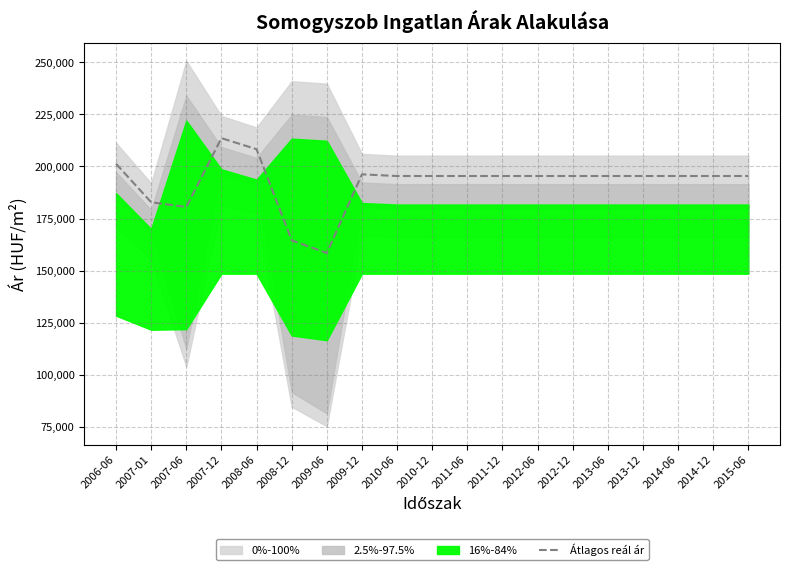

Between 2009-06 and 2011-06, which is larger?

2011-06